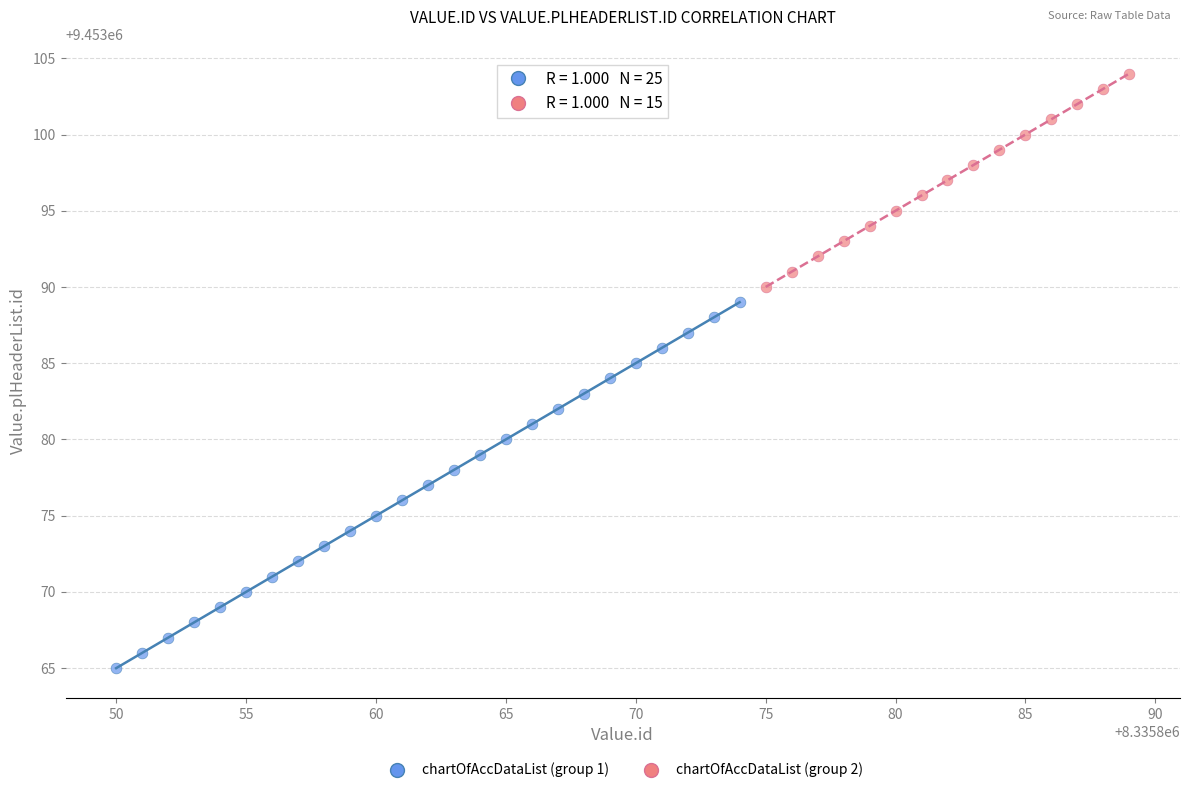

Which series contains the highest Y value?

chartOfAccDataList (group 2)